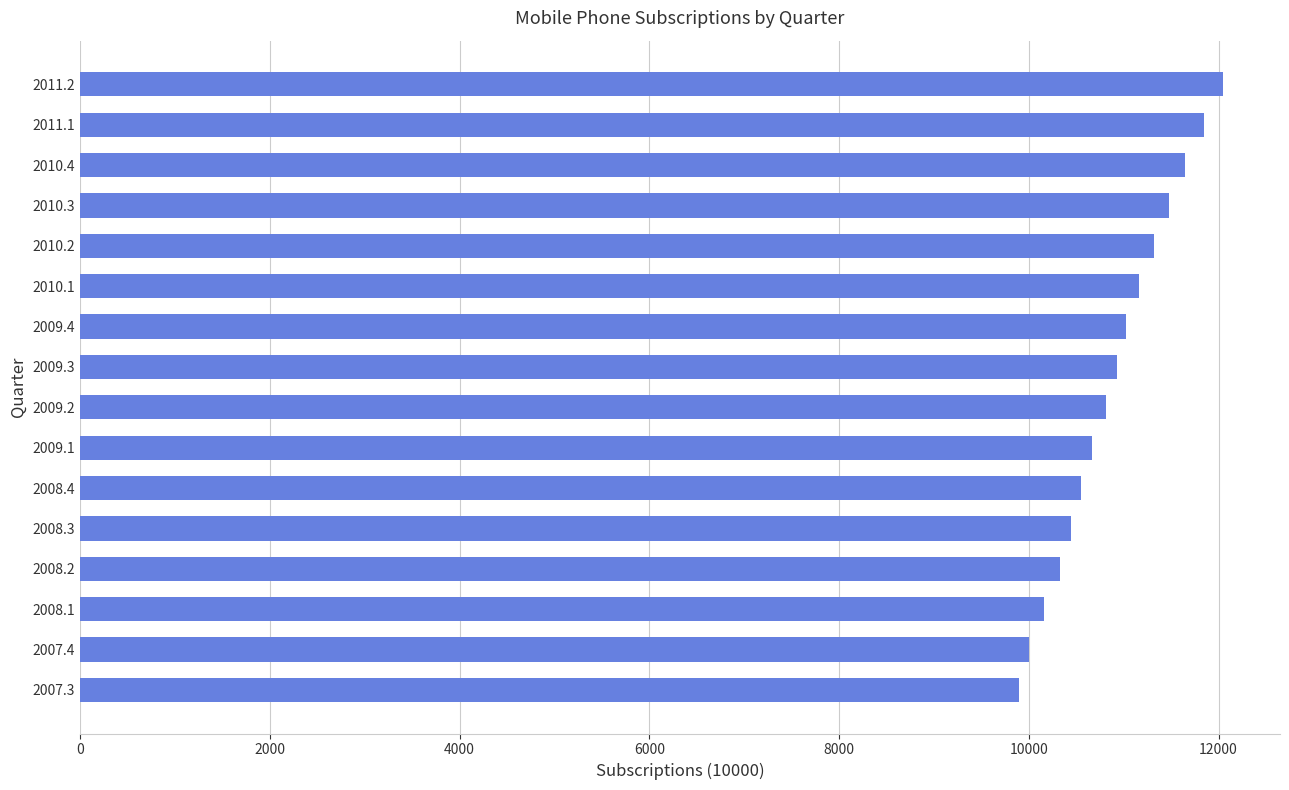

Are the bars horizontal?

Yes